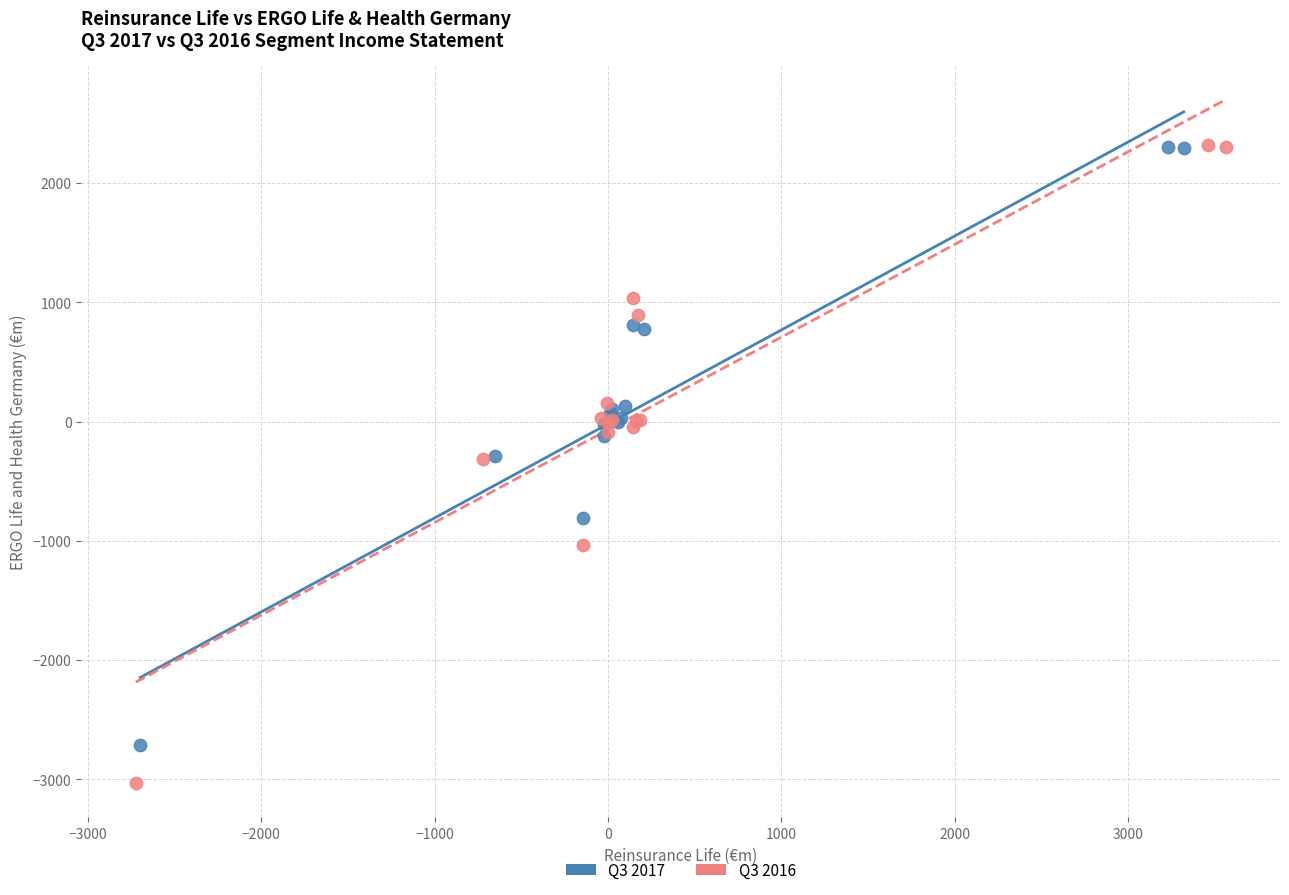

What are all the series names shown in the legend?

Q3 2017, Q3 2016